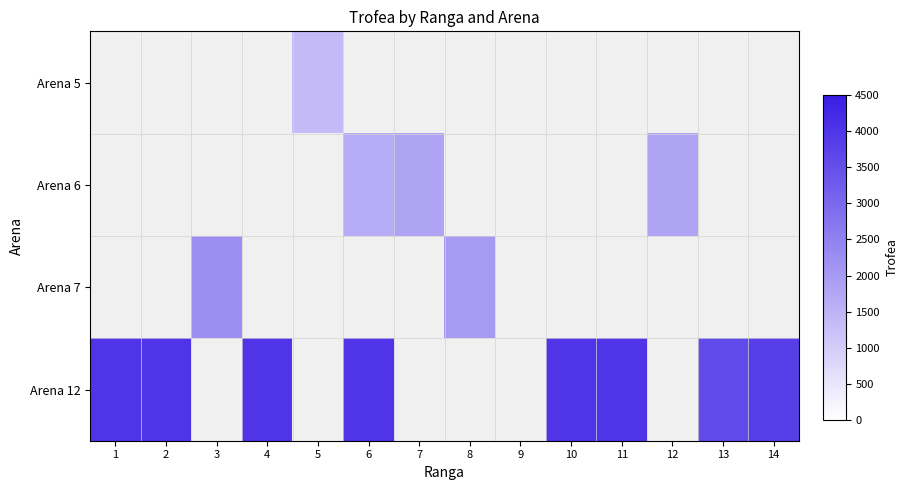

List the series in order of their overall mean, lowest first.

Arena 5, Arena 6, Arena 7, Arena 12